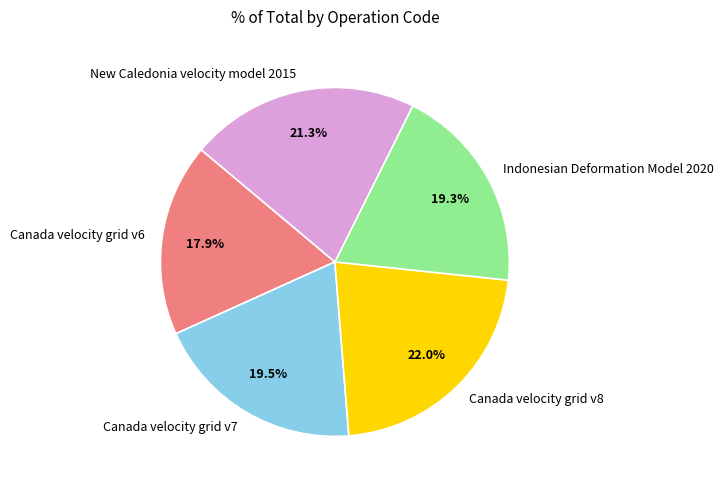

How much of the chart is everything except Indonesian Deformation Model 2020?

80.7%